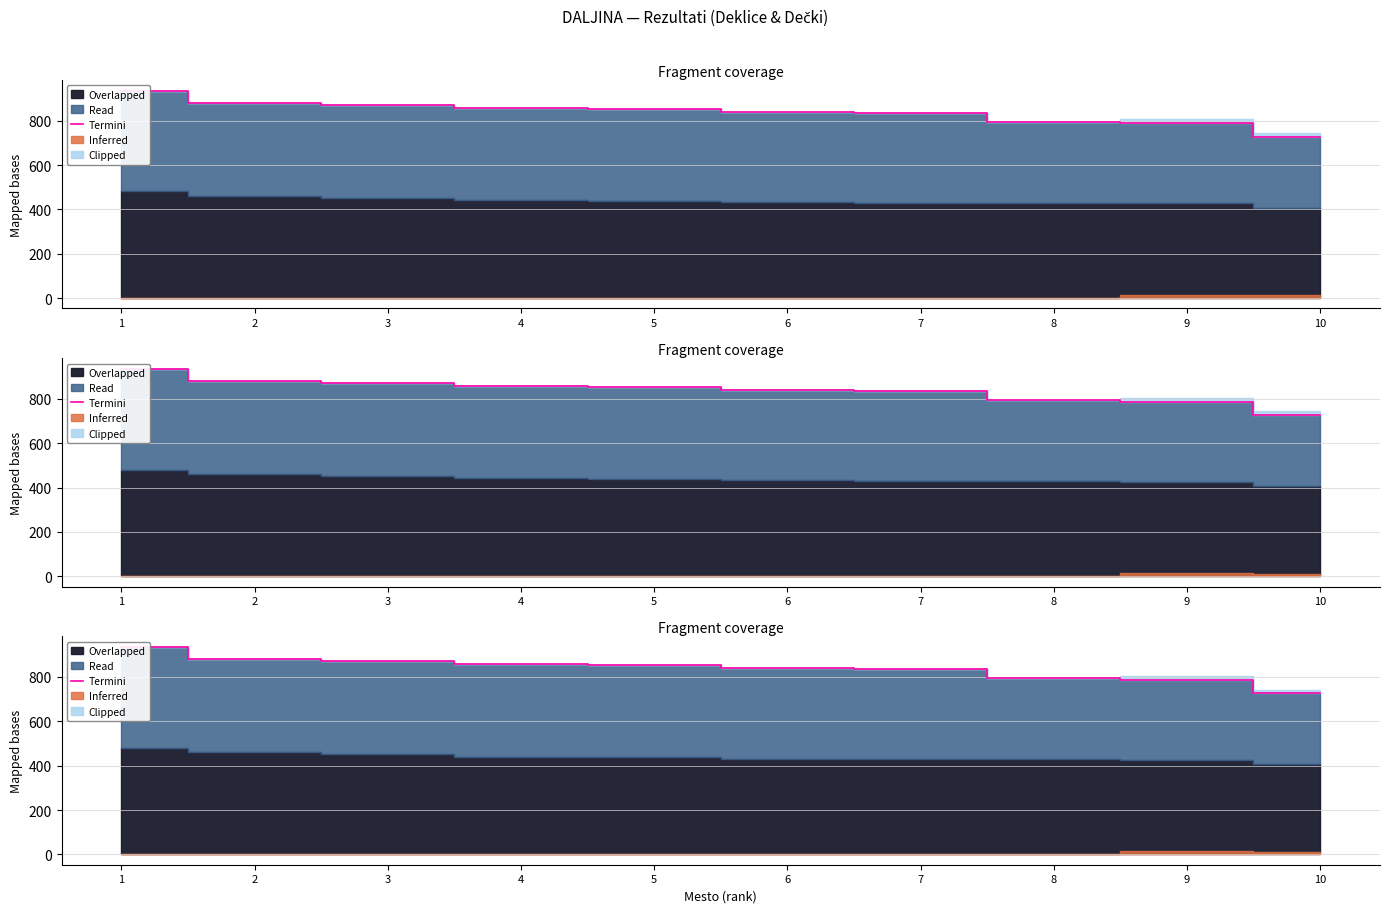

Is it true that the value at 6 is 1383?

False